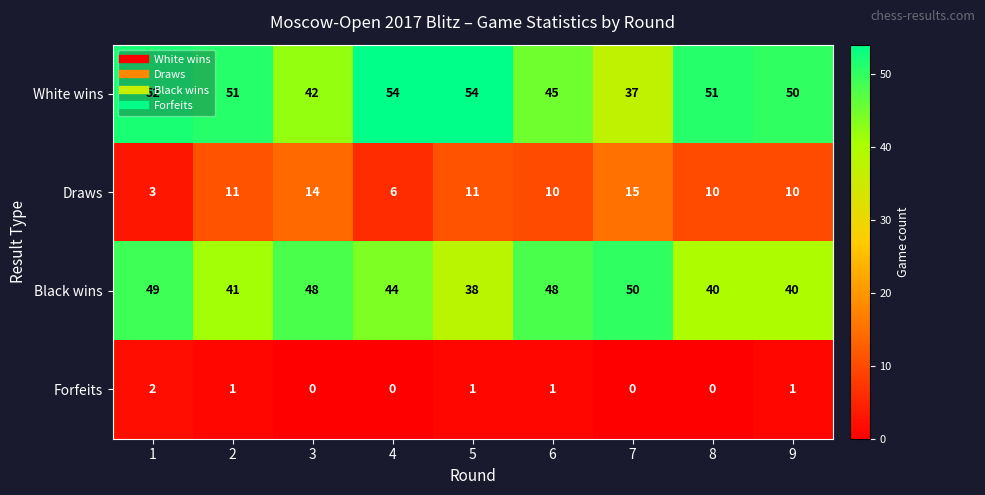

Which series has the widest spread of values?

White wins